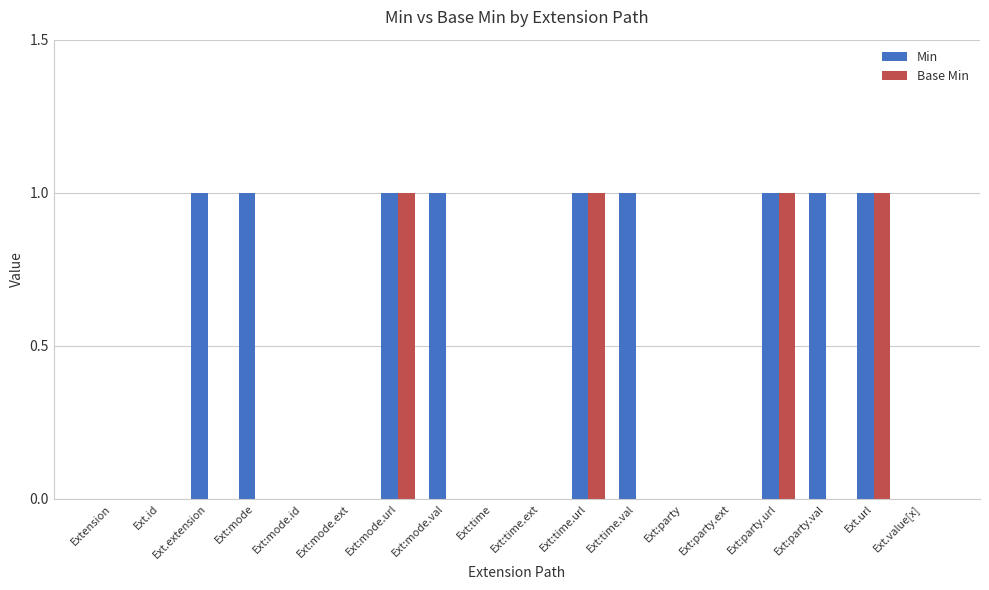

Is it true that Min equals 0 at Ext:mode.id?

True